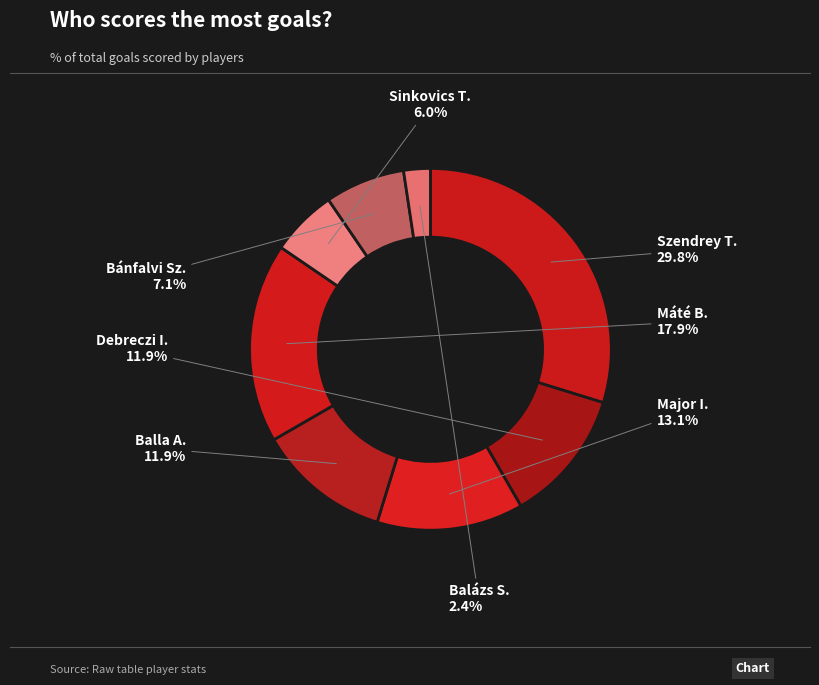

Which slice is the largest?

Szendrey T.